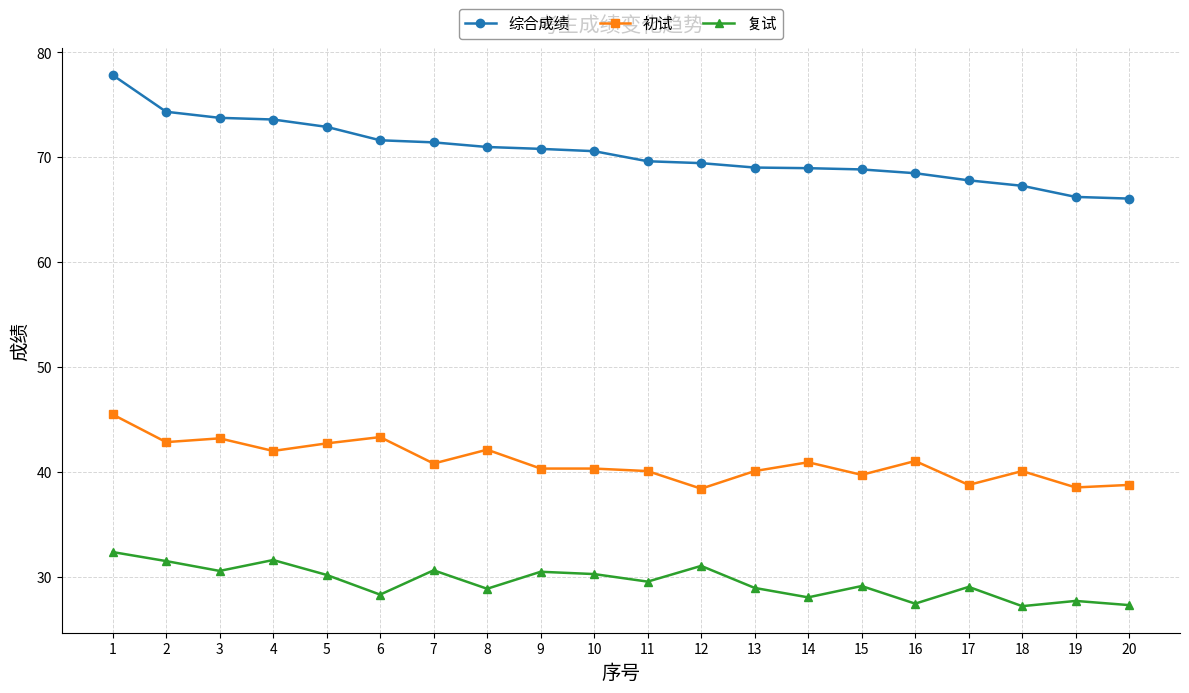

The 初试 series shows 40.8 at 7. True or false?

True